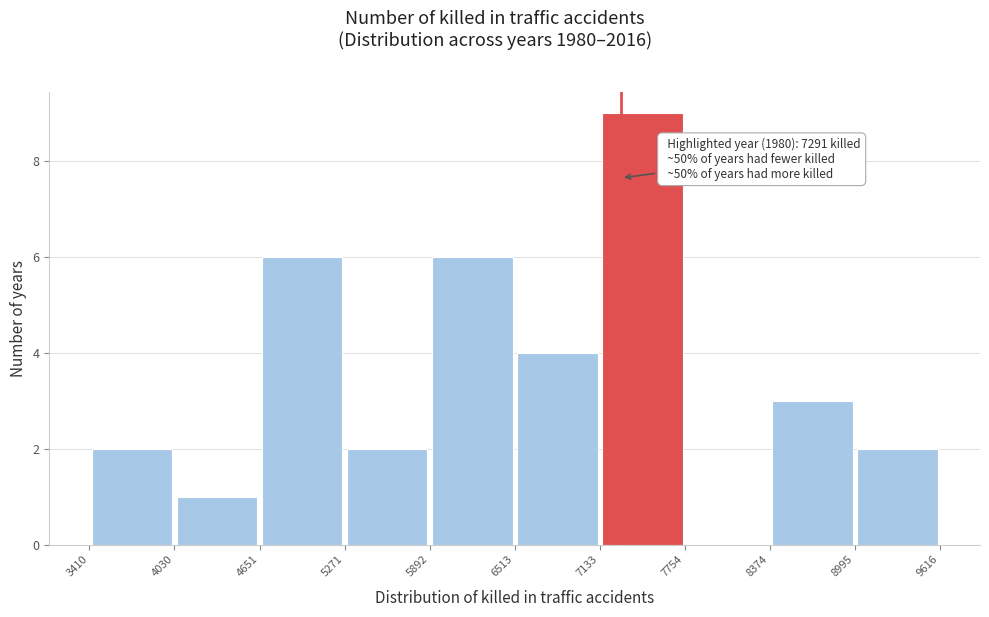

Over which range of the x-axis is the bar tallest?

7133 to 7754